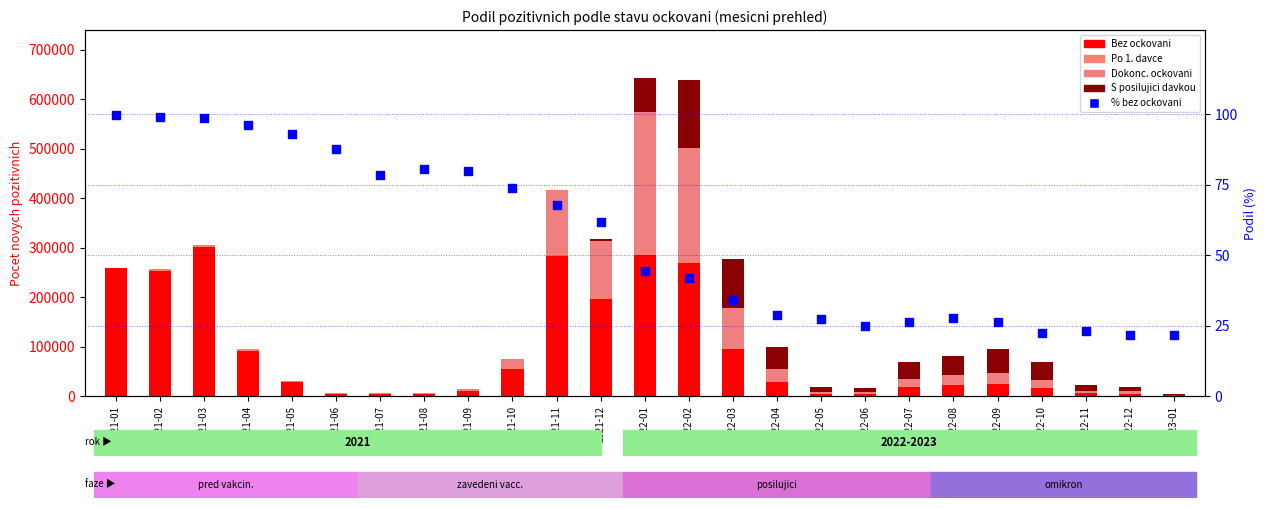

Is the value of Bez ockovani at 2022-01 greater than the value of Dokonc. ockovani at 2022-04?

Yes